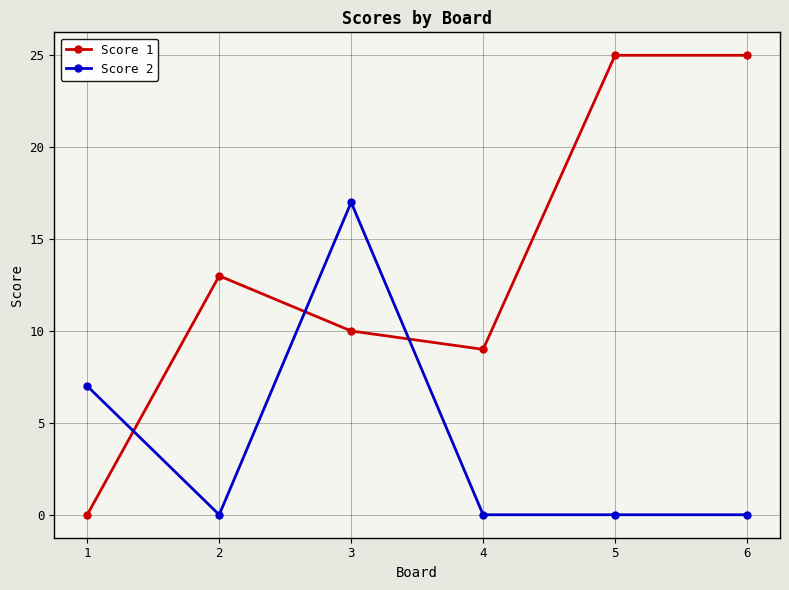

The Score 1 series shows 10 at 6. True or false?

False